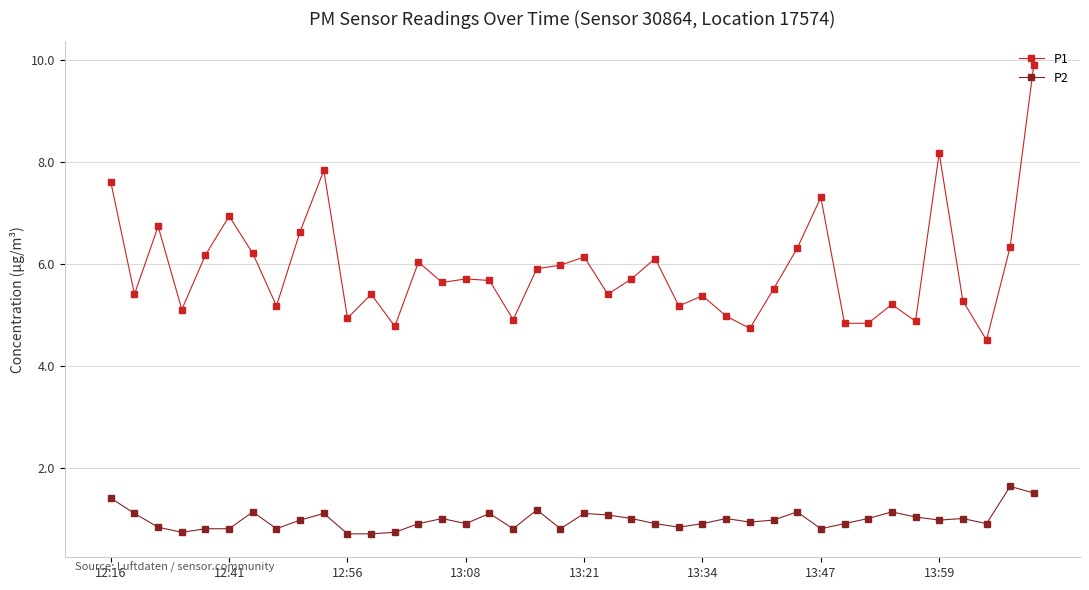

List the series in order of their peak value, lowest first.

P2, P1